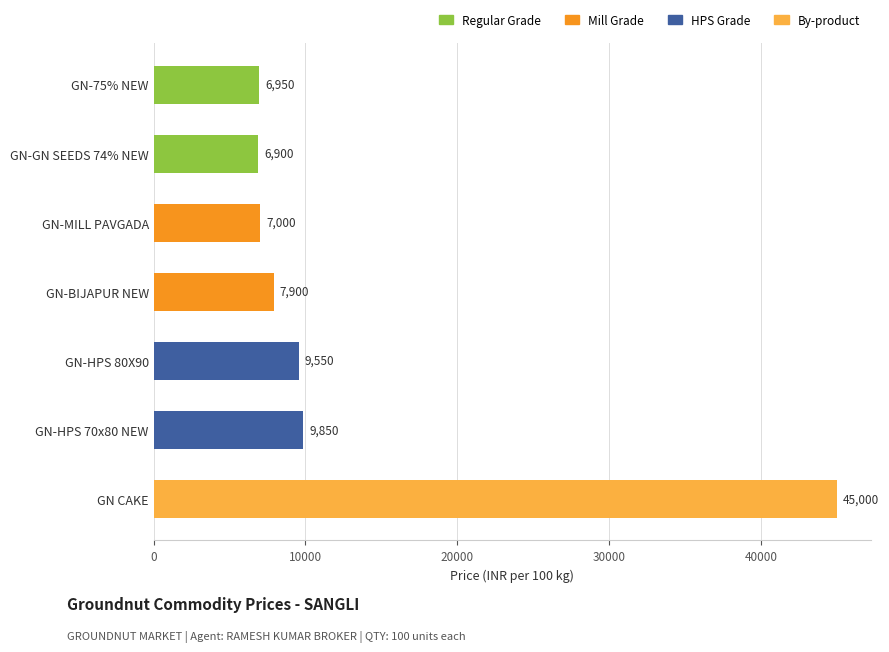

How many bars are there in total?

7